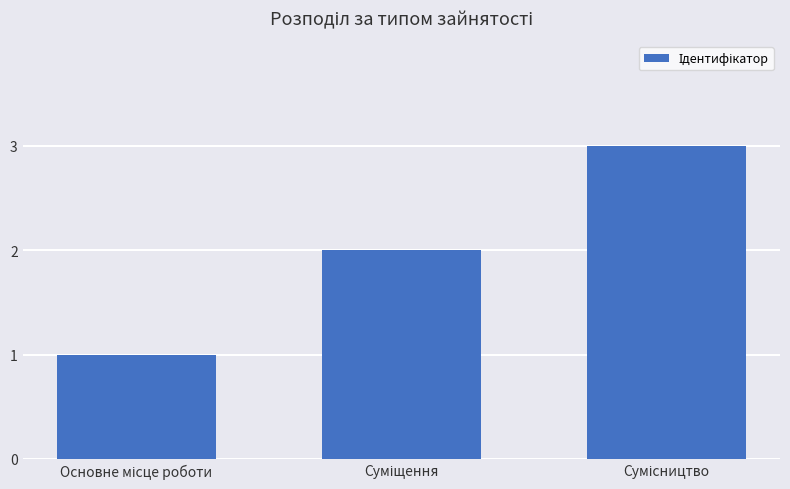

How many categories are shown in the chart?

3